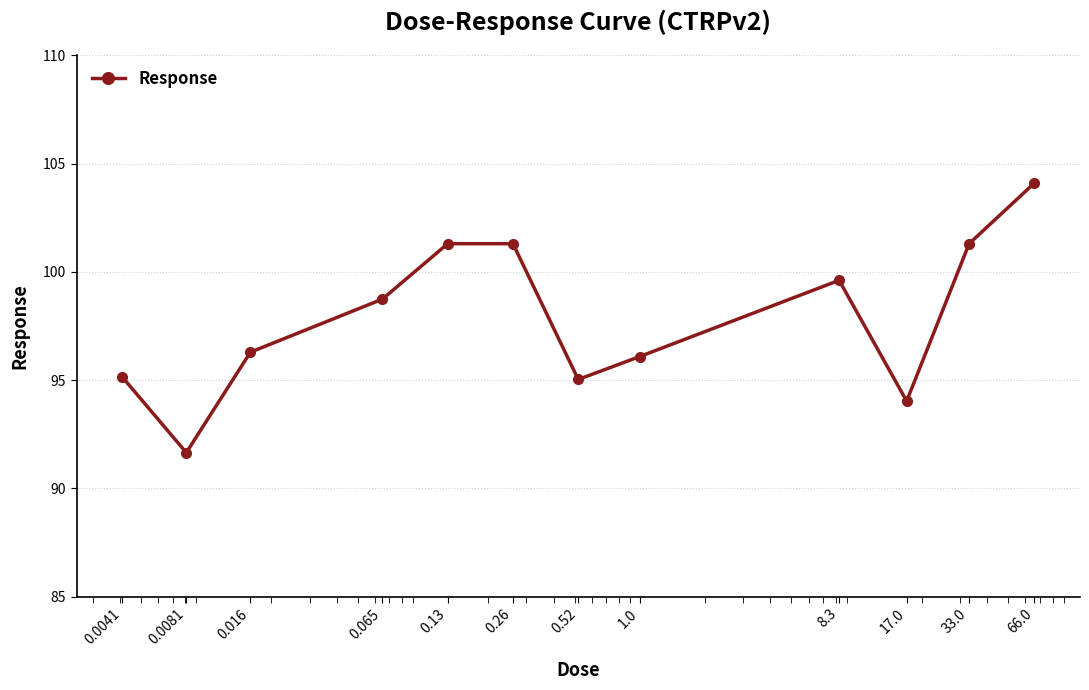

Reading left to right, transcribe all the data shown in this chart.

95.2	91.7	96.3	98.7	101.3	101.3	95.0	96.1	99.6	94.0	101.3	104.1